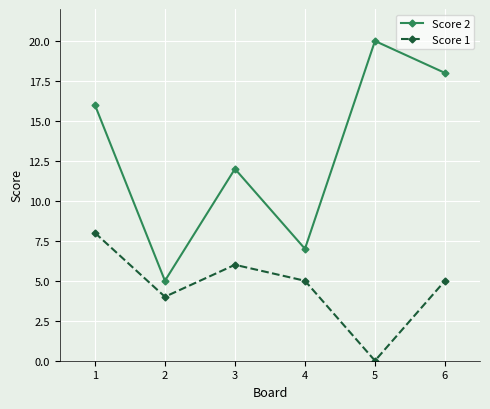

Rank the series at 6 from highest to lowest value.

Score 2, Score 1